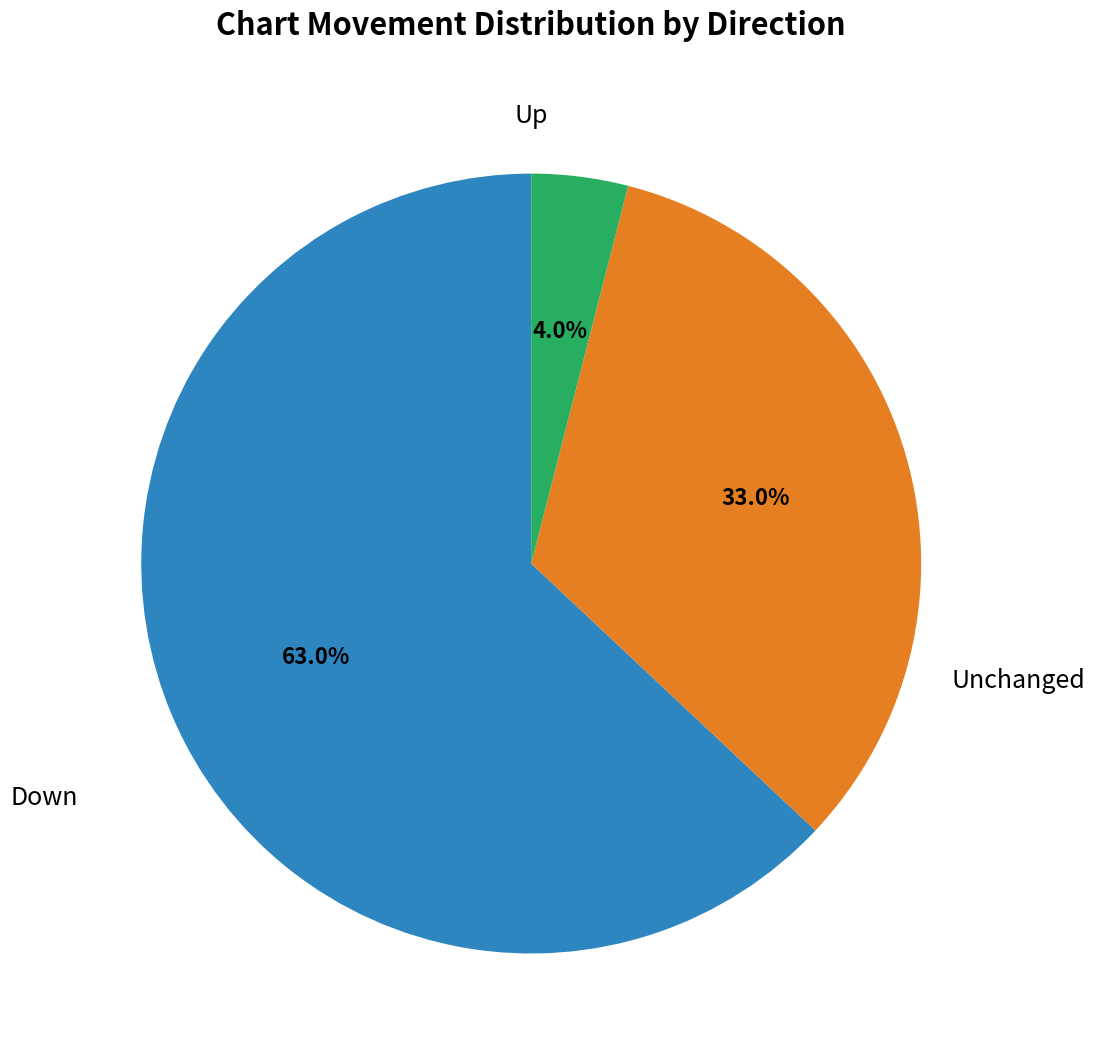

Is there a majority slice in this chart?

Yes